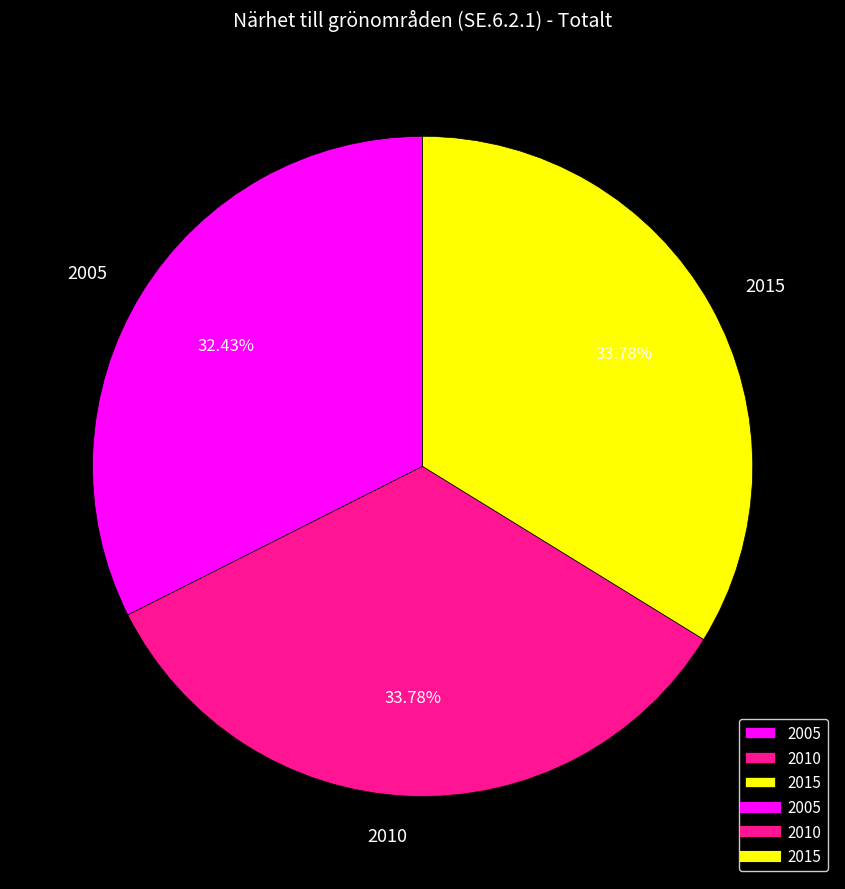

Is 2005 the majority of the pie?

No